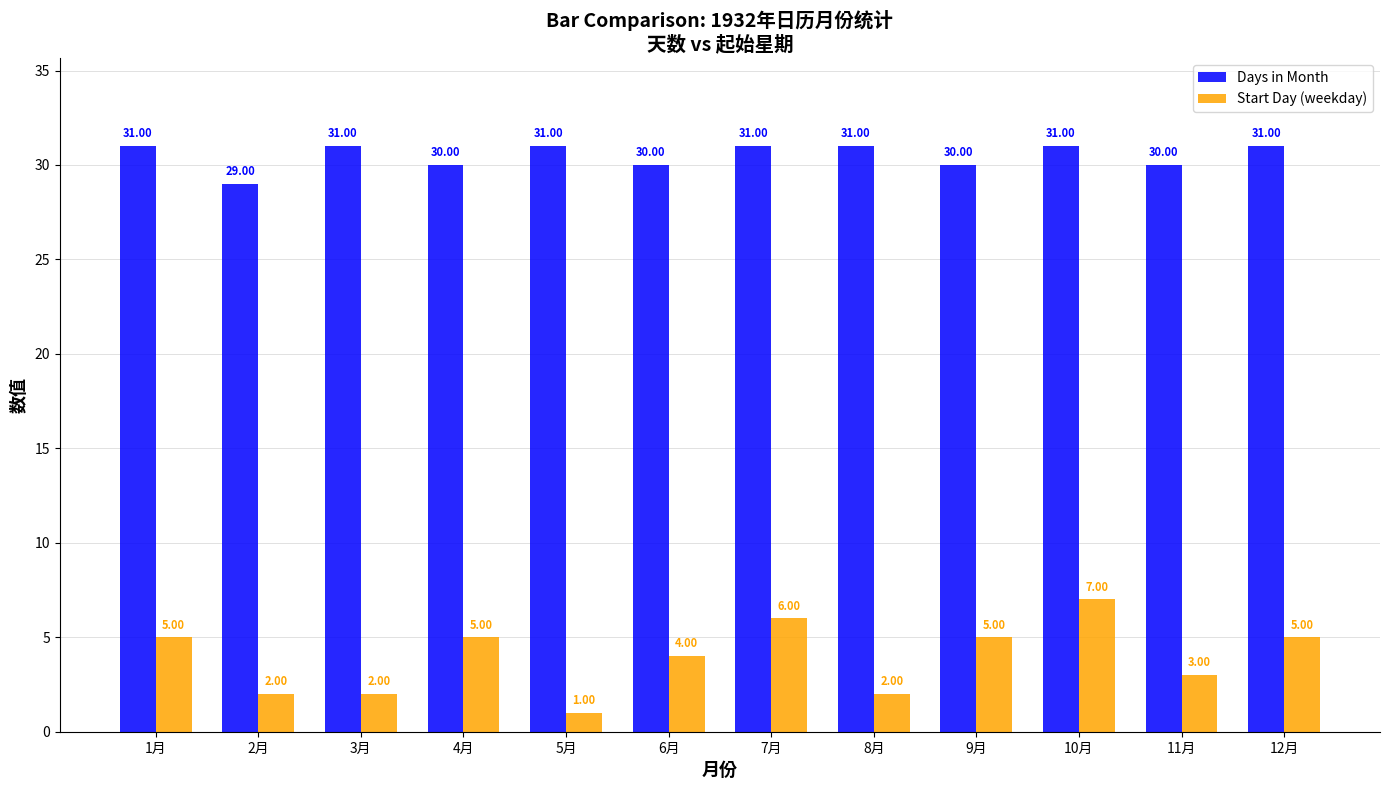

Count the Days in Month values in the range 30 to 31.

11